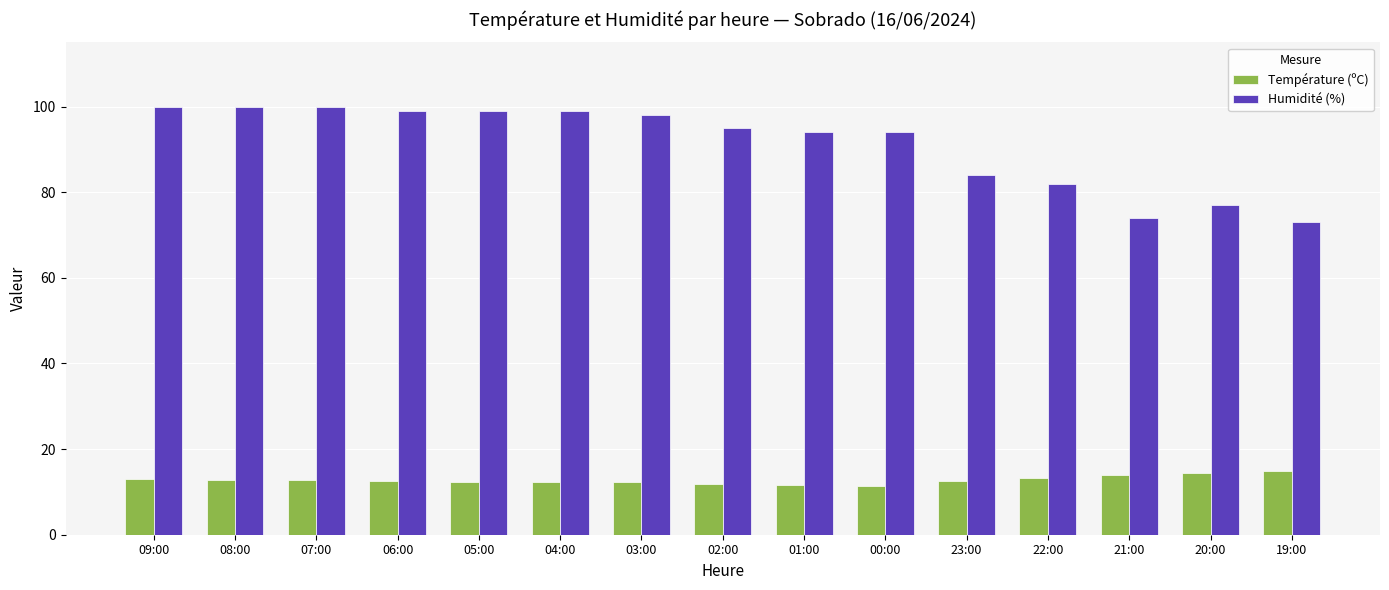

What position from the right is 08:00?

14